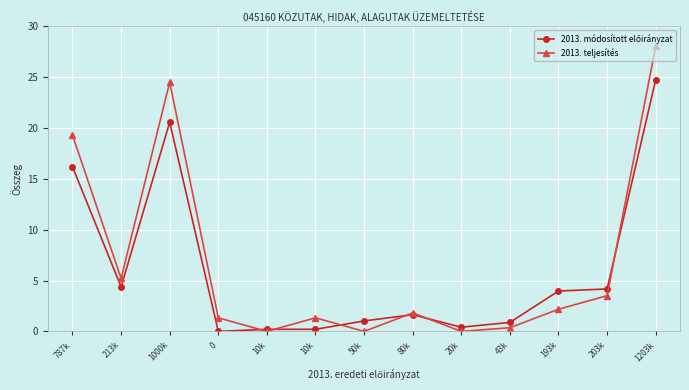

What is the maximum value shown in the chart?

28.0